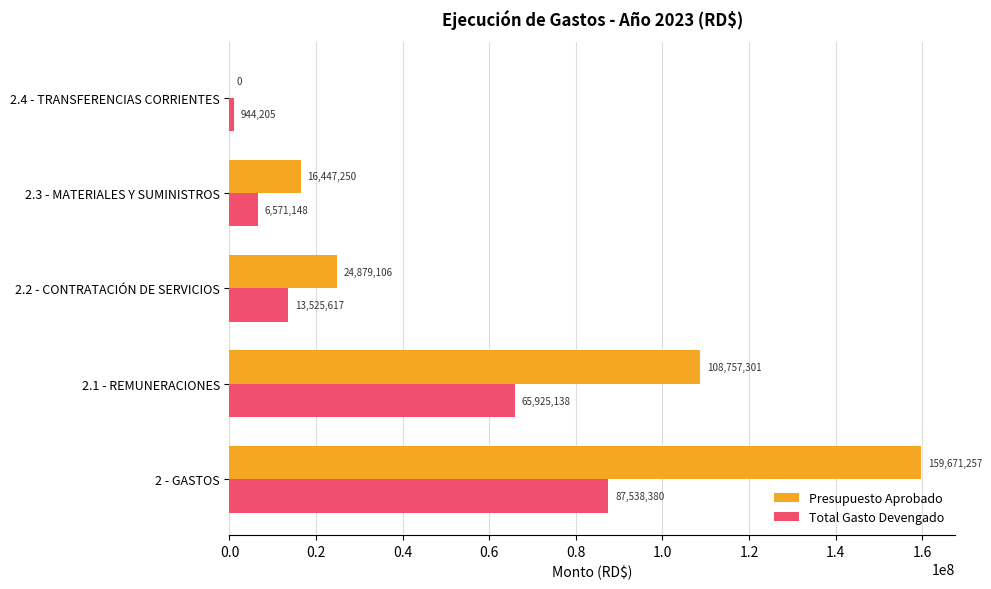

Where is Presupuesto Aprobado nearest to the value 79835628?

2.1 - REMUNERACIONES